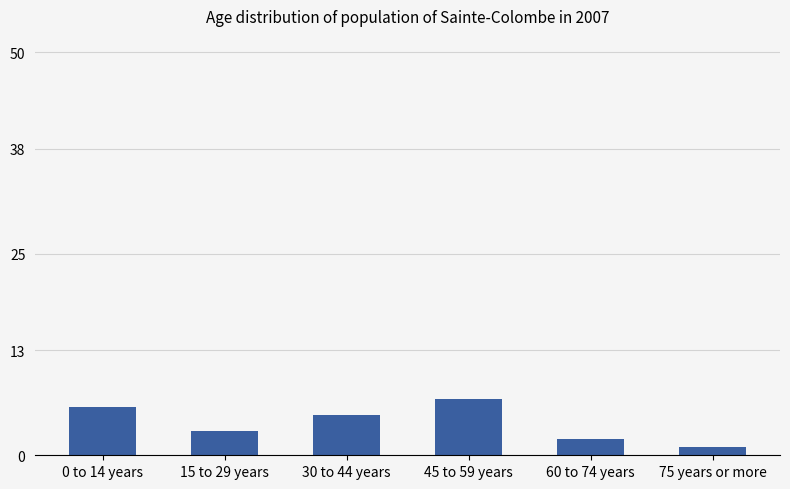

What is the label of the 4th bar from the right?

30 to 44 years